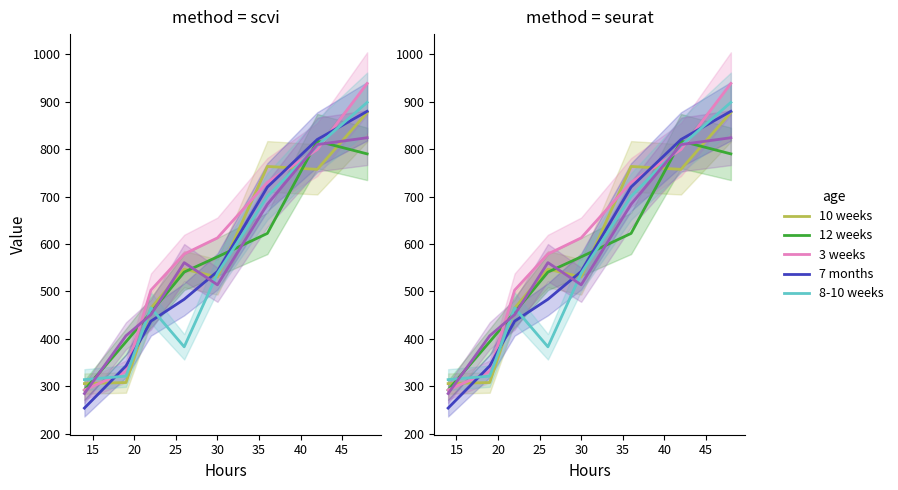

How many interior local peaks does the 12 weeks series have?

1